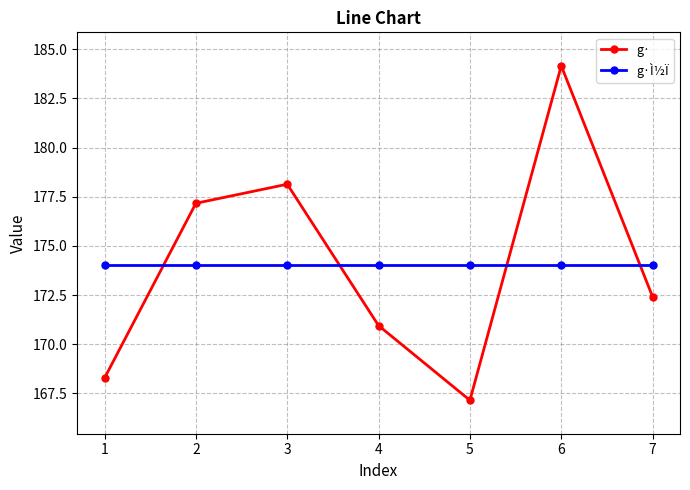

Is the value of g· at 5 greater than the value of g·Ì½Ï at 7?

No